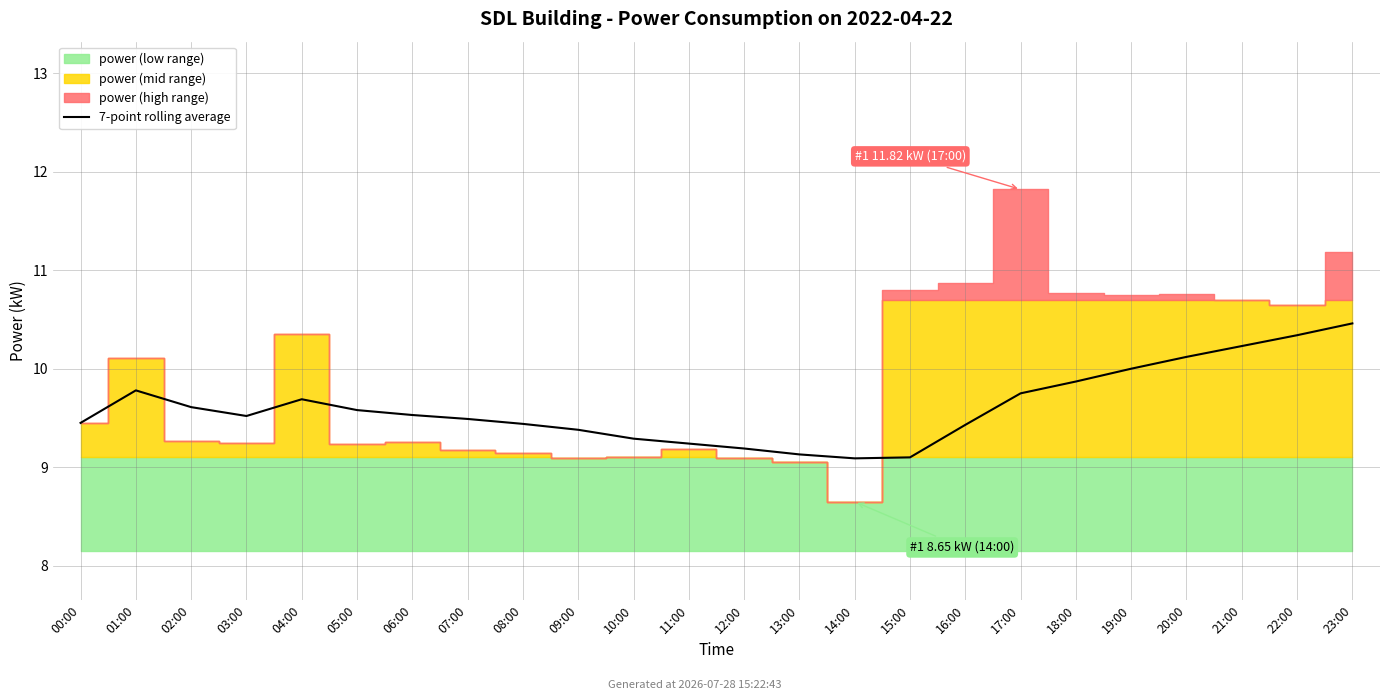

Between 07:00 and 23:00, which is larger?

23:00